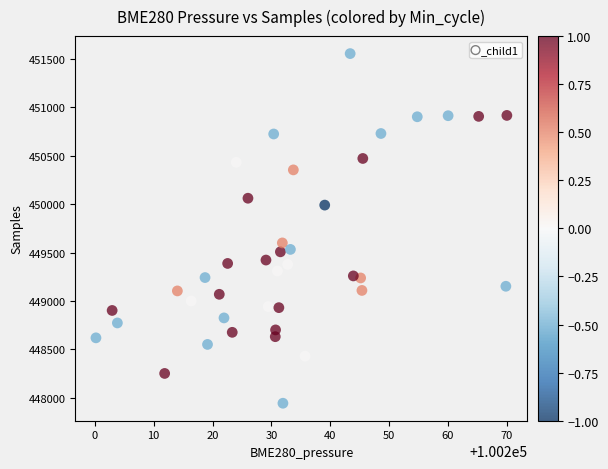

What is the range of Y values (max minus min)?

3614